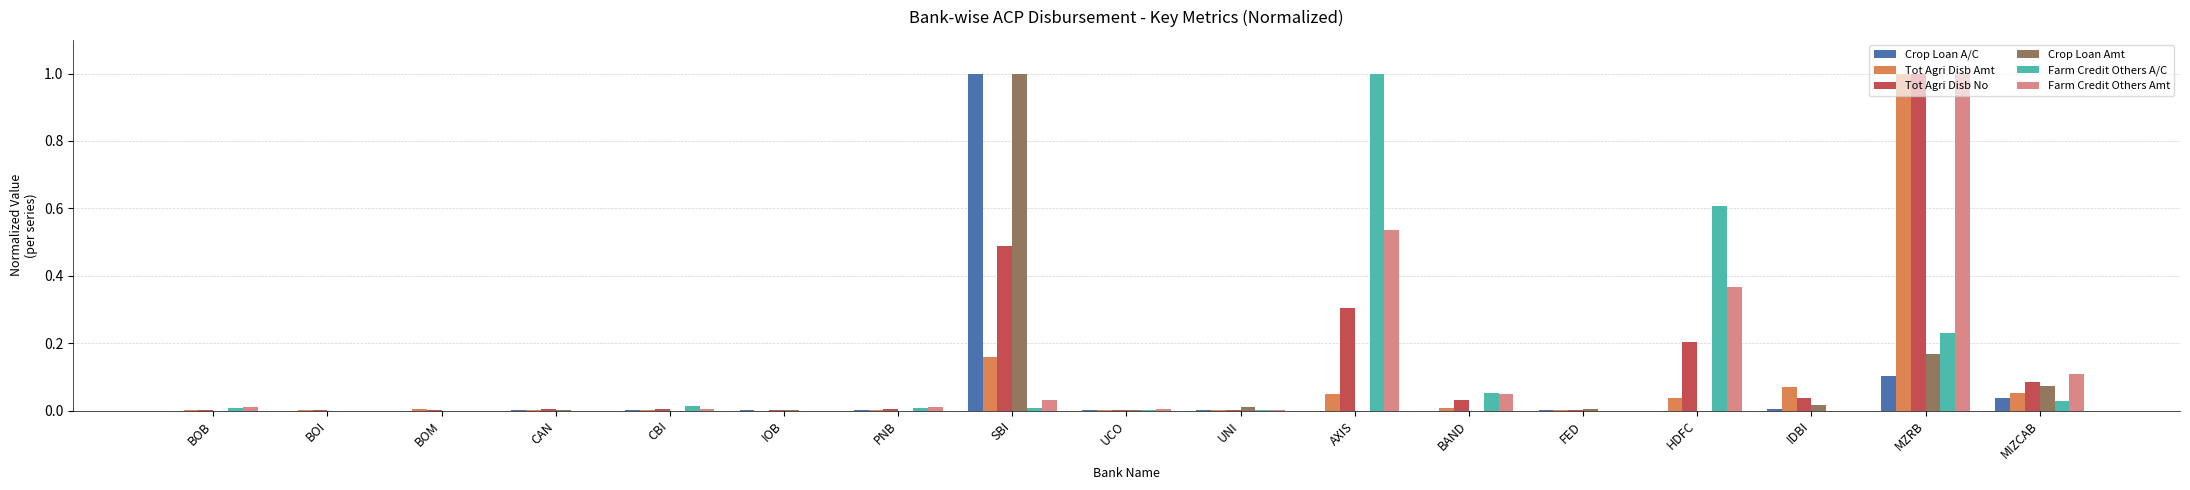

The value of Farm Credit Others A/C at BAND is 0.0. True or false?

False